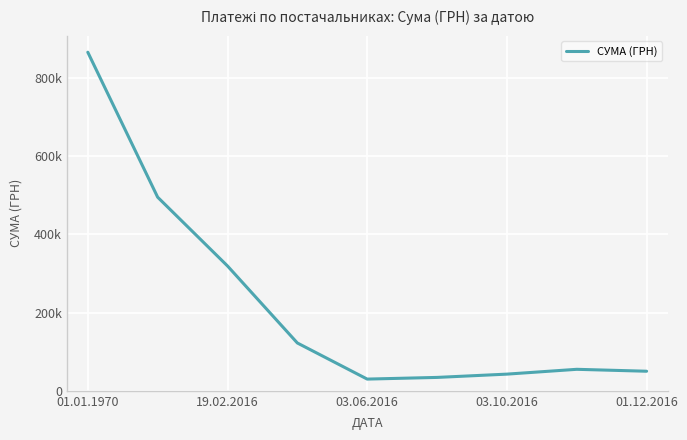

Is this an area chart (filled region under the line)?

No